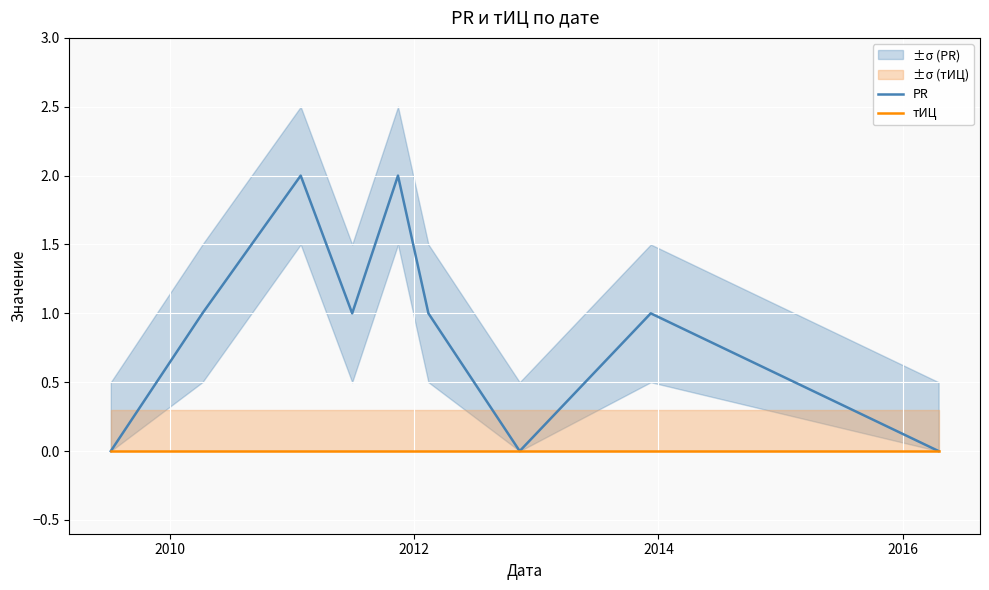

True or false: PR and тИЦ intersect in this chart.

False